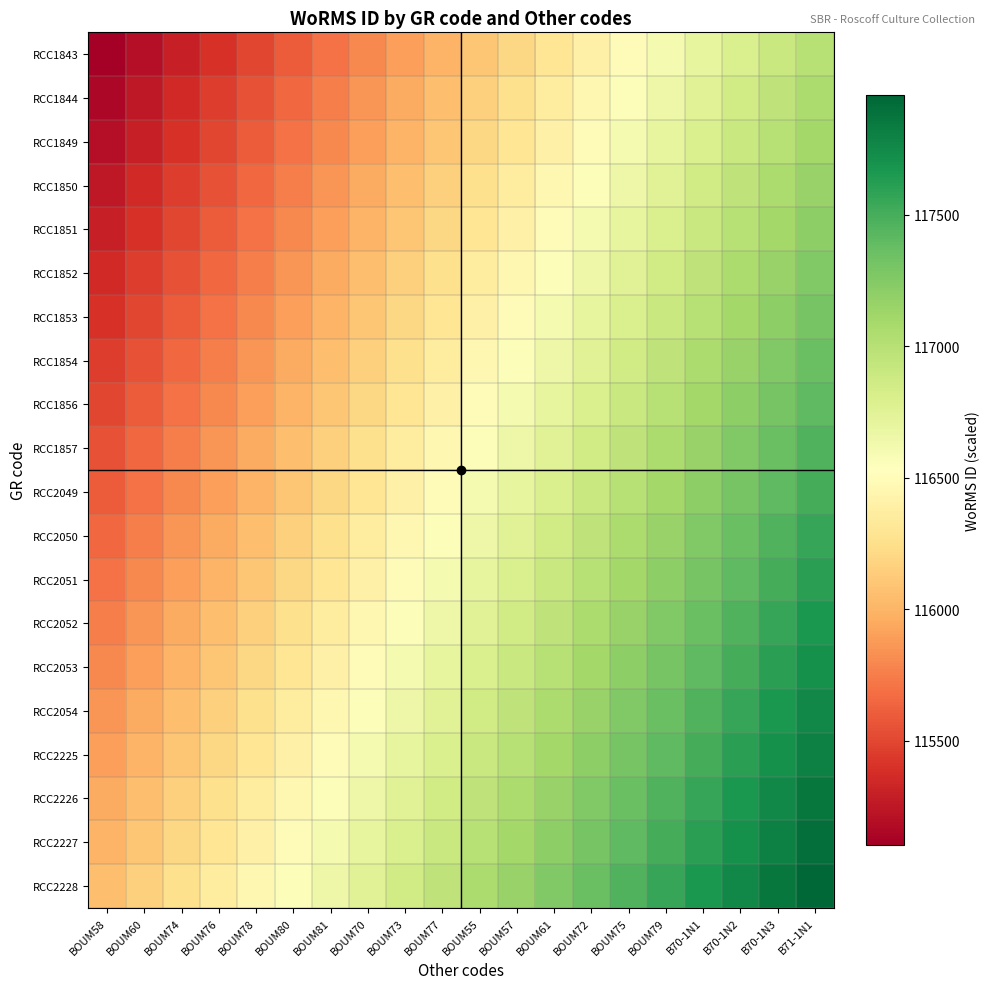

Reading left to right, extract all data points from this chart.

RCC1843: BOUM58=115104	BOUM60=115204	BOUM74=115304	BOUM76=115404	BOUM78=115504	BOUM80=115604	BOUM81=115704	BOUM70=115804	BOUM73=115904	BOUM77=116004	BOUM55=116104	BOUM57=116204	BOUM61=116304	BOUM72=116404	BOUM75=116504	BOUM79=116604	B70-1N1=116704	B70-1N2=116804	B70-1N3=116904	B71-1N1=117004
RCC1844: BOUM58=115154	BOUM60=115254	BOUM74=115354	BOUM76=115454	BOUM78=115554	BOUM80=115654	BOUM81=115754	BOUM70=115854	BOUM73=115954	BOUM77=116054	BOUM55=116154	BOUM57=116254	BOUM61=116354	BOUM72=116454	BOUM75=116554	BOUM79=116654	B70-1N1=116754	B70-1N2=116854	B70-1N3=116954	B71-1N1=117054
RCC1849: BOUM58=115204	BOUM60=115304	BOUM74=115404	BOUM76=115504	BOUM78=115604	BOUM80=115704	BOUM81=115804	BOUM70=115904	BOUM73=116004	BOUM77=116104	BOUM55=116204	BOUM57=116304	BOUM61=116404	BOUM72=116504	BOUM75=116604	BOUM79=116704	B70-1N1=116804	B70-1N2=116904	B70-1N3=117004	B71-1N1=117104
RCC1850: BOUM58=115254	BOUM60=115354	BOUM74=115454	BOUM76=115554	BOUM78=115654	BOUM80=115754	BOUM81=115854	BOUM70=115954	BOUM73=116054	BOUM77=116154	BOUM55=116254	BOUM57=116354	BOUM61=116454	BOUM72=116554	BOUM75=116654	BOUM79=116754	B70-1N1=116854	B70-1N2=116954	B70-1N3=117054	B71-1N1=117154
RCC1851: BOUM58=115304	BOUM60=115404	BOUM74=115504	BOUM76=115604	BOUM78=115704	BOUM80=115804	BOUM81=115904	BOUM70=116004	BOUM73=116104	BOUM77=116204	BOUM55=116304	BOUM57=116404	BOUM61=116504	BOUM72=116604	BOUM75=116704	BOUM79=116804	B70-1N1=116904	B70-1N2=117004	B70-1N3=117104	B71-1N1=117204
RCC1852: BOUM58=115354	BOUM60=115454	BOUM74=115554	BOUM76=115654	BOUM78=115754	BOUM80=115854	BOUM81=115954	BOUM70=116054	BOUM73=116154	BOUM77=116254	BOUM55=116354	BOUM57=116454	BOUM61=116554	BOUM72=116654	BOUM75=116754	BOUM79=116854	B70-1N1=116954	B70-1N2=117054	B70-1N3=117154	B71-1N1=117254
RCC1853: BOUM58=115404	BOUM60=115504	BOUM74=115604	BOUM76=115704	BOUM78=115804	BOUM80=115904	BOUM81=116004	BOUM70=116104	BOUM73=116204	BOUM77=116304	BOUM55=116404	BOUM57=116504	BOUM61=116604	BOUM72=116704	BOUM75=116804	BOUM79=116904	B70-1N1=117004	B70-1N2=117104	B70-1N3=117204	B71-1N1=117304
RCC1854: BOUM58=115454	BOUM60=115554	BOUM74=115654	BOUM76=115754	BOUM78=115854	BOUM80=115954	BOUM81=116054	BOUM70=116154	BOUM73=116254	BOUM77=116354	BOUM55=116454	BOUM57=116554	BOUM61=116654	BOUM72=116754	BOUM75=116854	BOUM79=116954	B70-1N1=117054	B70-1N2=117154	B70-1N3=117254	B71-1N1=117354
RCC1856: BOUM58=115504	BOUM60=115604	BOUM74=115704	BOUM76=115804	BOUM78=115904	BOUM80=116004	BOUM81=116104	BOUM70=116204	BOUM73=116304	BOUM77=116404	BOUM55=116504	BOUM57=116604	BOUM61=116704	BOUM72=116804	BOUM75=116904	BOUM79=117004	B70-1N1=117104	B70-1N2=117204	B70-1N3=117304	B71-1N1=117404
RCC1857: BOUM58=115554	BOUM60=115654	BOUM74=115754	BOUM76=115854	BOUM78=115954	BOUM80=116054	BOUM81=116154	BOUM70=116254	BOUM73=116354	BOUM77=116454	BOUM55=116554	BOUM57=116654	BOUM61=116754	BOUM72=116854	BOUM75=116954	BOUM79=117054	B70-1N1=117154	B70-1N2=117254	B70-1N3=117354	B71-1N1=117454
RCC2049: BOUM58=115604	BOUM60=115704	BOUM74=115804	BOUM76=115904	BOUM78=116004	BOUM80=116104	BOUM81=116204	BOUM70=116304	BOUM73=116404	BOUM77=116504	BOUM55=116604	BOUM57=116704	BOUM61=116804	BOUM72=116904	BOUM75=117004	BOUM79=117104	B70-1N1=117204	B70-1N2=117304	B70-1N3=117404	B71-1N1=117504
RCC2050: BOUM58=115654	BOUM60=115754	BOUM74=115854	BOUM76=115954	BOUM78=116054	BOUM80=116154	BOUM81=116254	BOUM70=116354	BOUM73=116454	BOUM77=116554	BOUM55=116654	BOUM57=116754	BOUM61=116854	BOUM72=116954	BOUM75=117054	BOUM79=117154	B70-1N1=117254	B70-1N2=117354	B70-1N3=117454	B71-1N1=117554
RCC2051: BOUM58=115704	BOUM60=115804	BOUM74=115904	BOUM76=116004	BOUM78=116104	BOUM80=116204	BOUM81=116304	BOUM70=116404	BOUM73=116504	BOUM77=116604	BOUM55=116704	BOUM57=116804	BOUM61=116904	BOUM72=117004	BOUM75=117104	BOUM79=117204	B70-1N1=117304	B70-1N2=117404	B70-1N3=117504	B71-1N1=117604
RCC2052: BOUM58=115754	BOUM60=115854	BOUM74=115954	BOUM76=116054	BOUM78=116154	BOUM80=116254	BOUM81=116354	BOUM70=116454	BOUM73=116554	BOUM77=116654	BOUM55=116754	BOUM57=116854	BOUM61=116954	BOUM72=117054	BOUM75=117154	BOUM79=117254	B70-1N1=117354	B70-1N2=117454	B70-1N3=117554	B71-1N1=117654
RCC2053: BOUM58=115804	BOUM60=115904	BOUM74=116004	BOUM76=116104	BOUM78=116204	BOUM80=116304	BOUM81=116404	BOUM70=116504	BOUM73=116604	BOUM77=116704	BOUM55=116804	BOUM57=116904	BOUM61=117004	BOUM72=117104	BOUM75=117204	BOUM79=117304	B70-1N1=117404	B70-1N2=117504	B70-1N3=117604	B71-1N1=117704
RCC2054: BOUM58=115854	BOUM60=115954	BOUM74=116054	BOUM76=116154	BOUM78=116254	BOUM80=116354	BOUM81=116454	BOUM70=116554	BOUM73=116654	BOUM77=116754	BOUM55=116854	BOUM57=116954	BOUM61=117054	BOUM72=117154	BOUM75=117254	BOUM79=117354	B70-1N1=117454	B70-1N2=117554	B70-1N3=117654	B71-1N1=117754
RCC2225: BOUM58=115904	BOUM60=116004	BOUM74=116104	BOUM76=116204	BOUM78=116304	BOUM80=116404	BOUM81=116504	BOUM70=116604	BOUM73=116704	BOUM77=116804	BOUM55=116904	BOUM57=117004	BOUM61=117104	BOUM72=117204	BOUM75=117304	BOUM79=117404	B70-1N1=117504	B70-1N2=117604	B70-1N3=117704	B71-1N1=117804
RCC2226: BOUM58=115954	BOUM60=116054	BOUM74=116154	BOUM76=116254	BOUM78=116354	BOUM80=116454	BOUM81=116554	BOUM70=116654	BOUM73=116754	BOUM77=116854	BOUM55=116954	BOUM57=117054	BOUM61=117154	BOUM72=117254	BOUM75=117354	BOUM79=117454	B70-1N1=117554	B70-1N2=117654	B70-1N3=117754	B71-1N1=117854
RCC2227: BOUM58=116004	BOUM60=116104	BOUM74=116204	BOUM76=116304	BOUM78=116404	BOUM80=116504	BOUM81=116604	BOUM70=116704	BOUM73=116804	BOUM77=116904	BOUM55=117004	BOUM57=117104	BOUM61=117204	BOUM72=117304	BOUM75=117404	BOUM79=117504	B70-1N1=117604	B70-1N2=117704	B70-1N3=117804	B71-1N1=117904
RCC2228: BOUM58=116054	BOUM60=116154	BOUM74=116254	BOUM76=116354	BOUM78=116454	BOUM80=116554	BOUM81=116654	BOUM70=116754	BOUM73=116854	BOUM77=116954	BOUM55=117054	BOUM57=117154	BOUM61=117254	BOUM72=117354	BOUM75=117454	BOUM79=117554	B70-1N1=117654	B70-1N2=117754	B70-1N3=117854	B71-1N1=117954